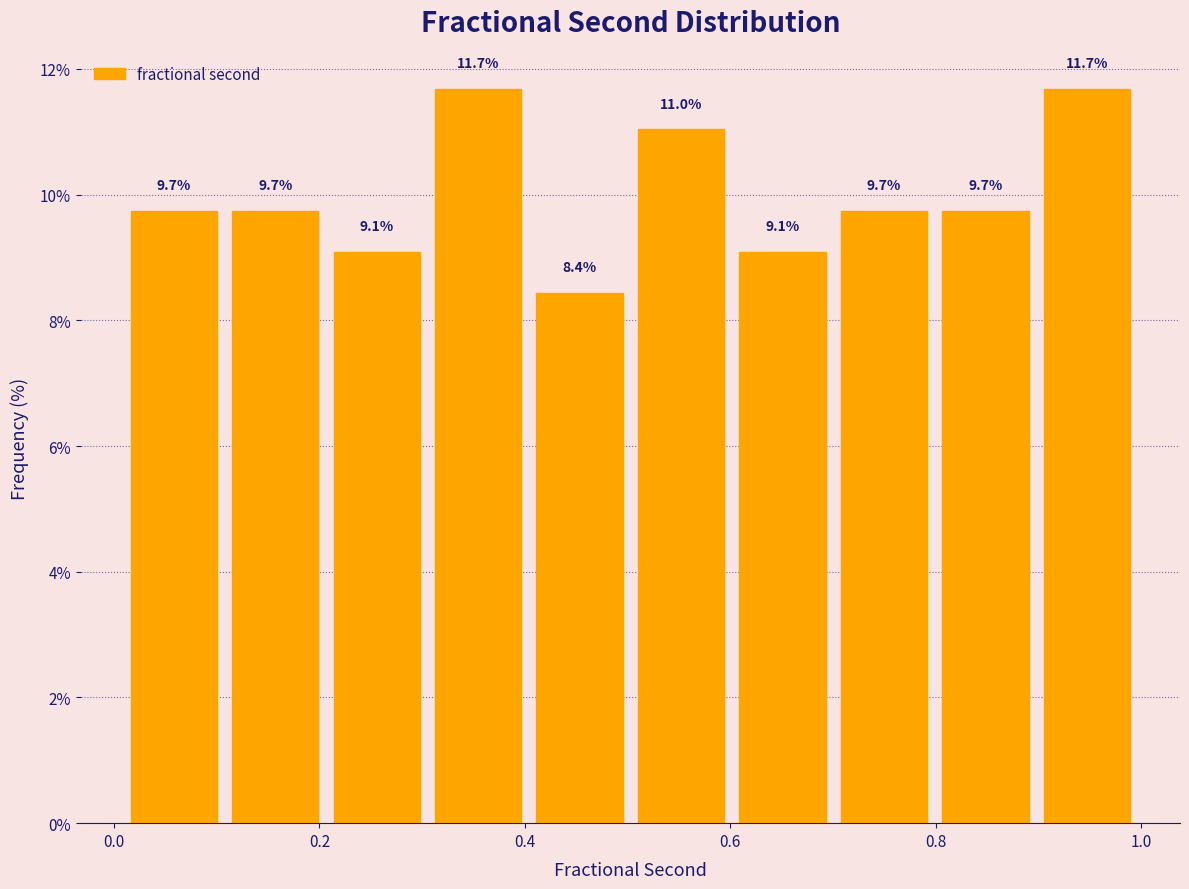

What is the height of the bar covering 0.7 to 0.8 on the x-axis? The bar edges are not printed on the chart, so give them approximately, as read against the axis.

9.7